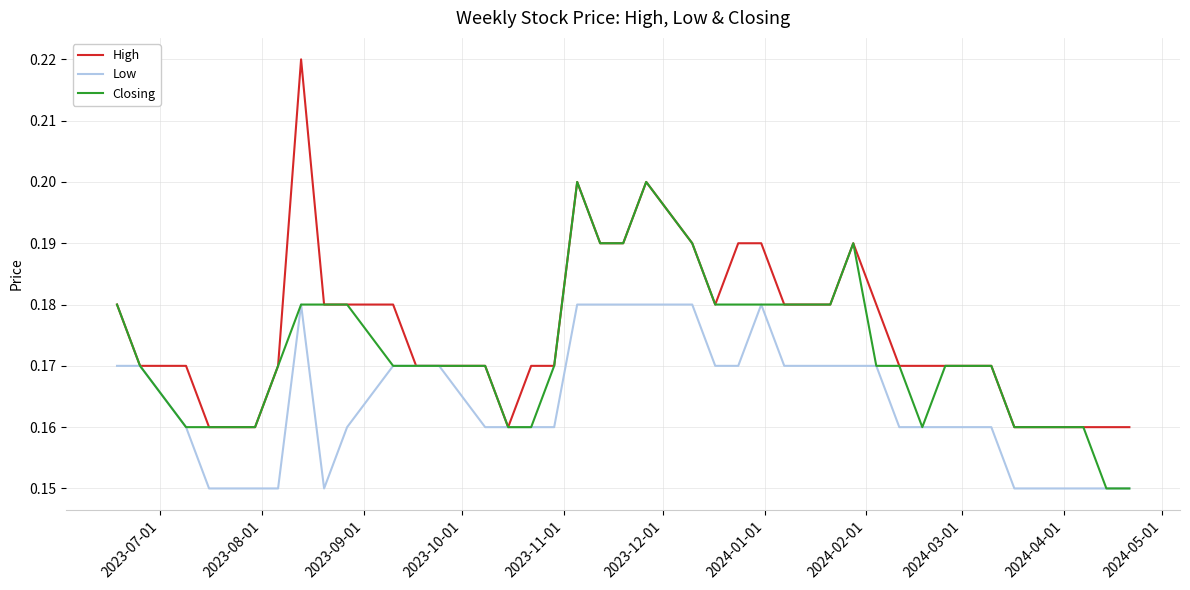

Which series has the largest total across all categories?

High